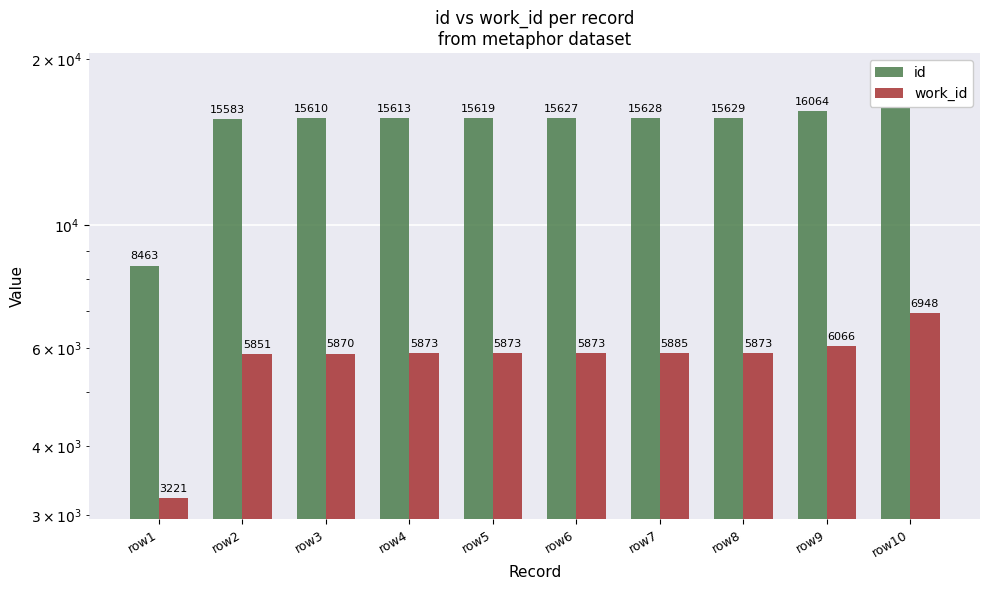

The value of work_id at row9 is 6066. True or false?

True